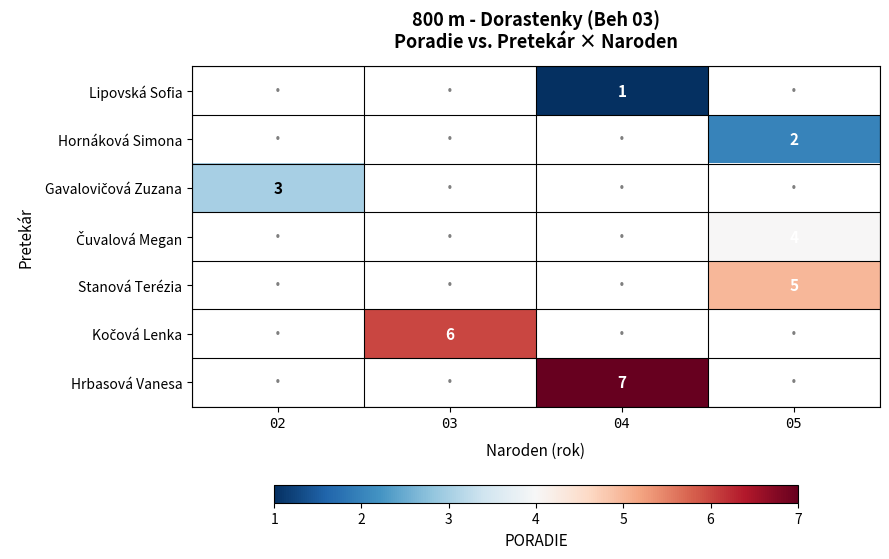

True or false: row_3 has a value of 1.0 at 05.

False